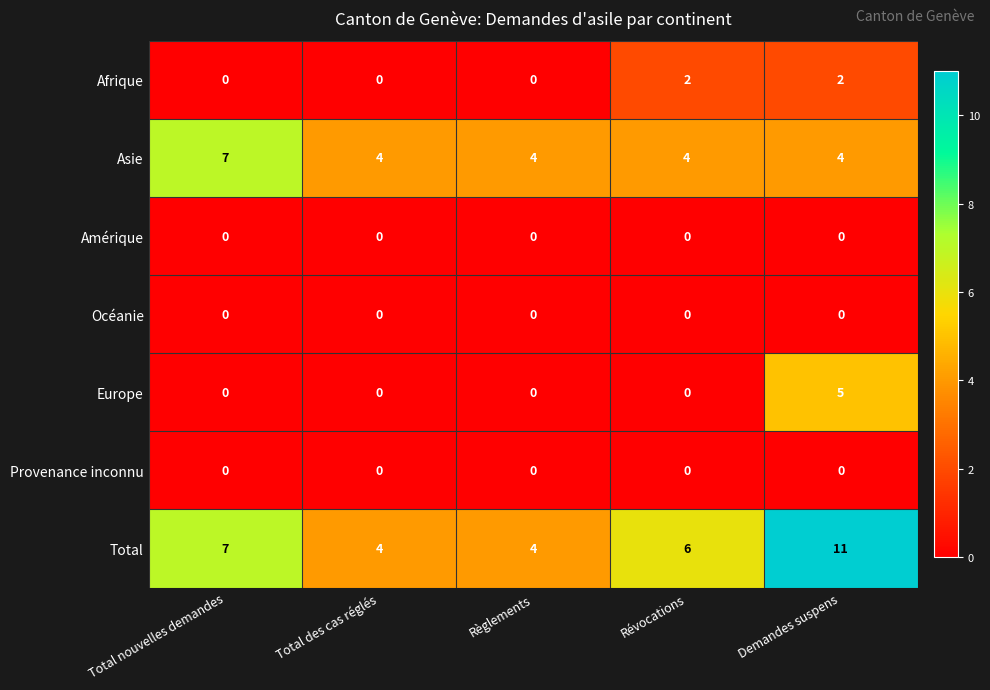

Which category has the highest value across all series?

Demandes suspens